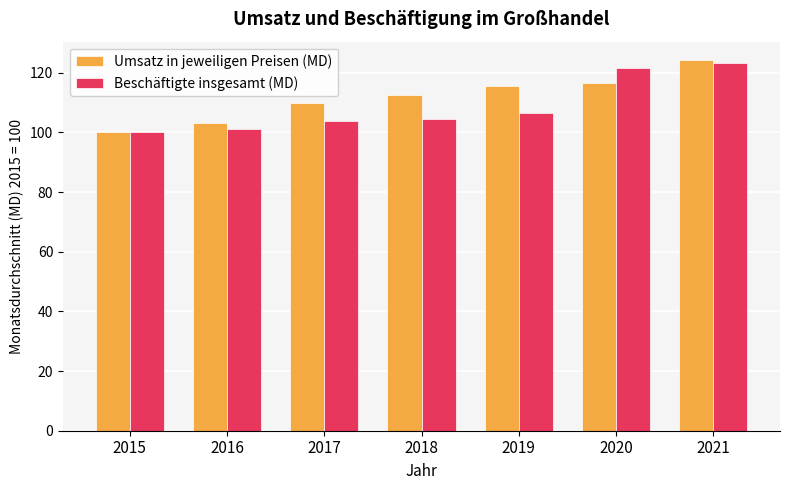

What is the value of the Umsatz in jeweiligen Preisen (MD) bar at the 4th from the left?

112.6